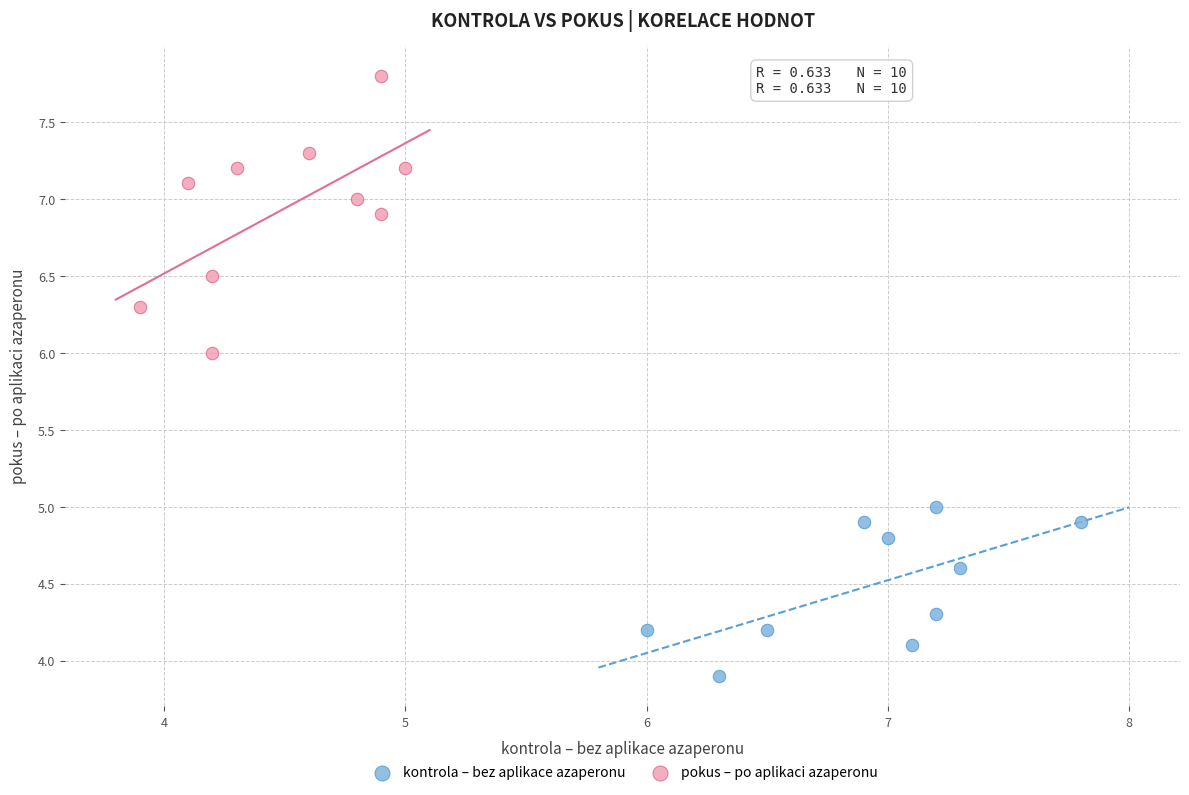

Which series has the largest Y range (max minus min)?

pokus – po aplikaci azaperonu